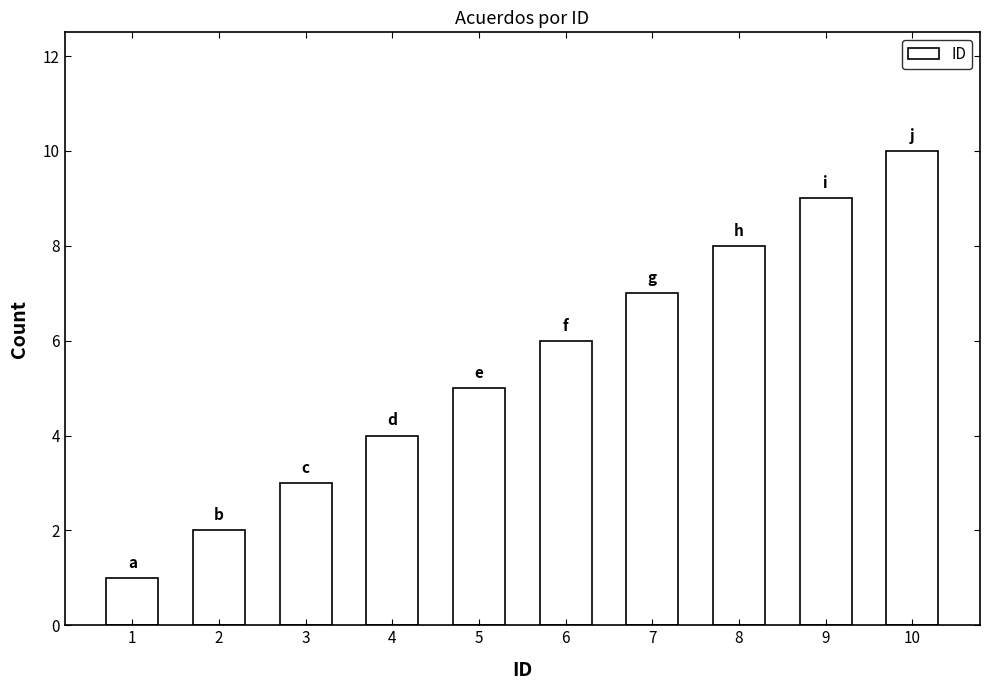

List the labels in order of value, largest first.

10, 9, 8, 7, 6, 5, 4, 3, 2, 1